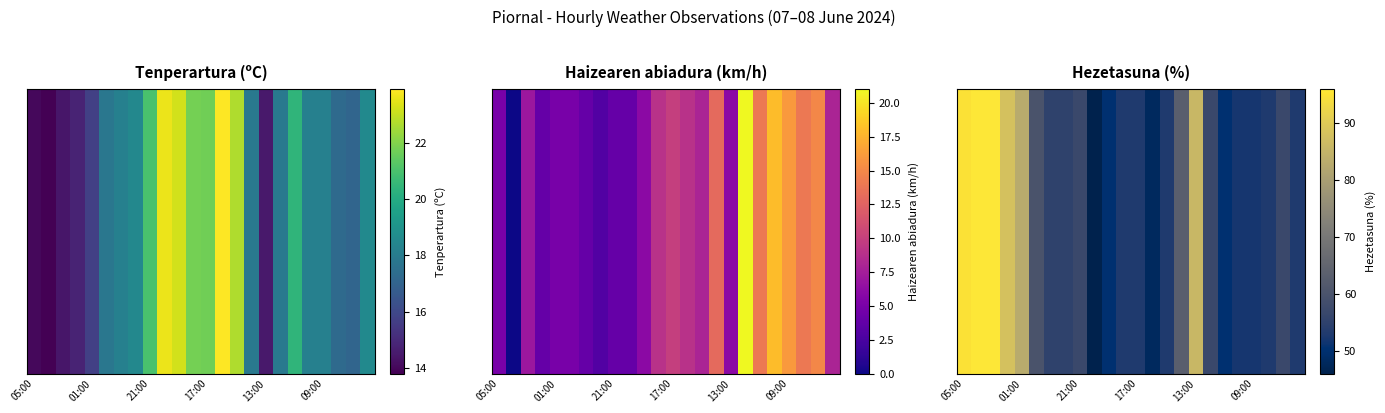

What is the difference between the maximum and minimum values?

50